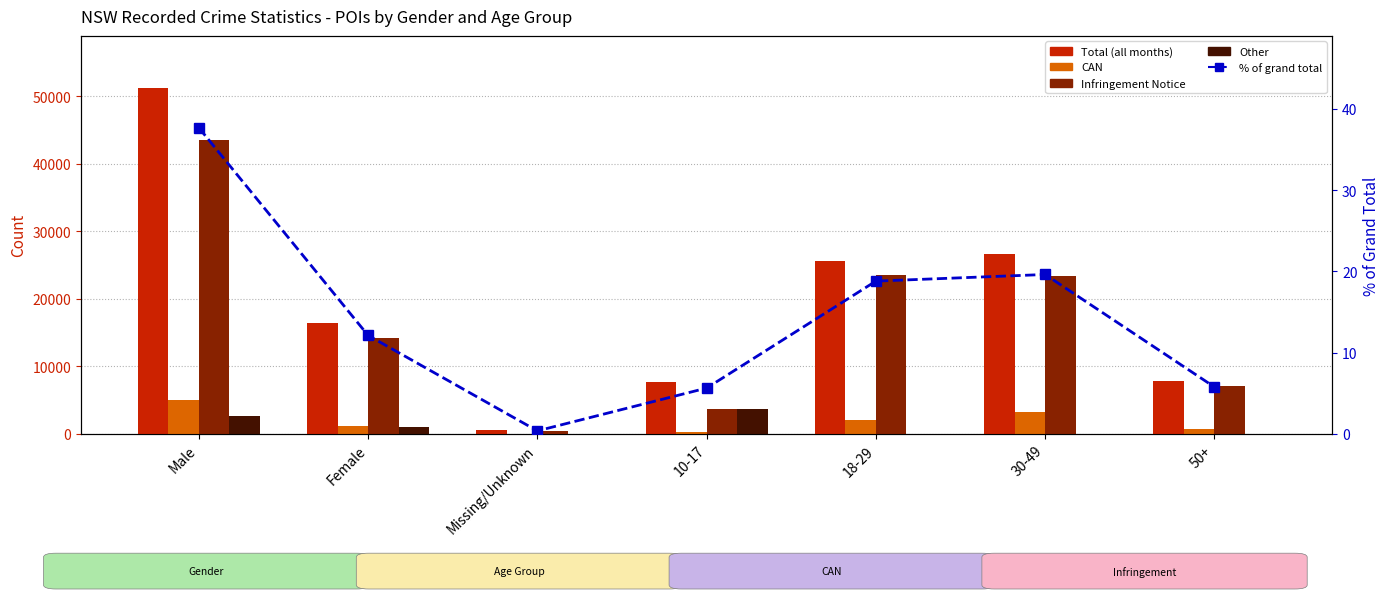

At which label does % of total reach its peak?

Male